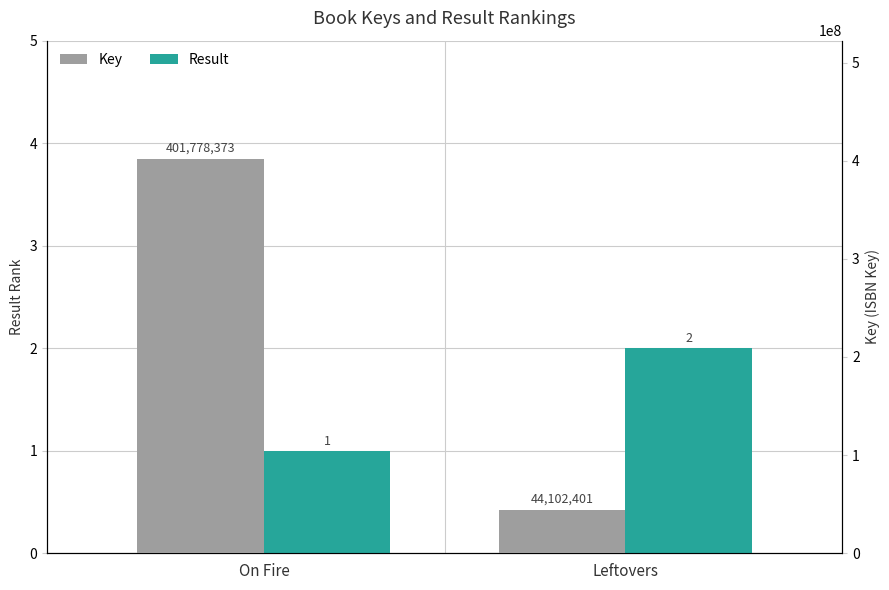

What is the total value across all series at Leftovers?

44102403